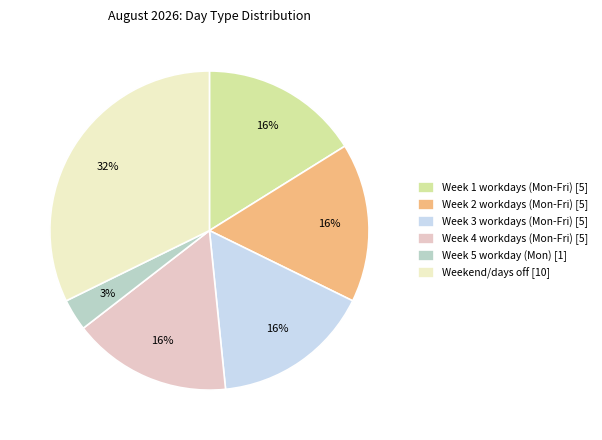

True or false: Week 2 workdays (Mon-Fri) [5] accounts for 7% of the total.

False